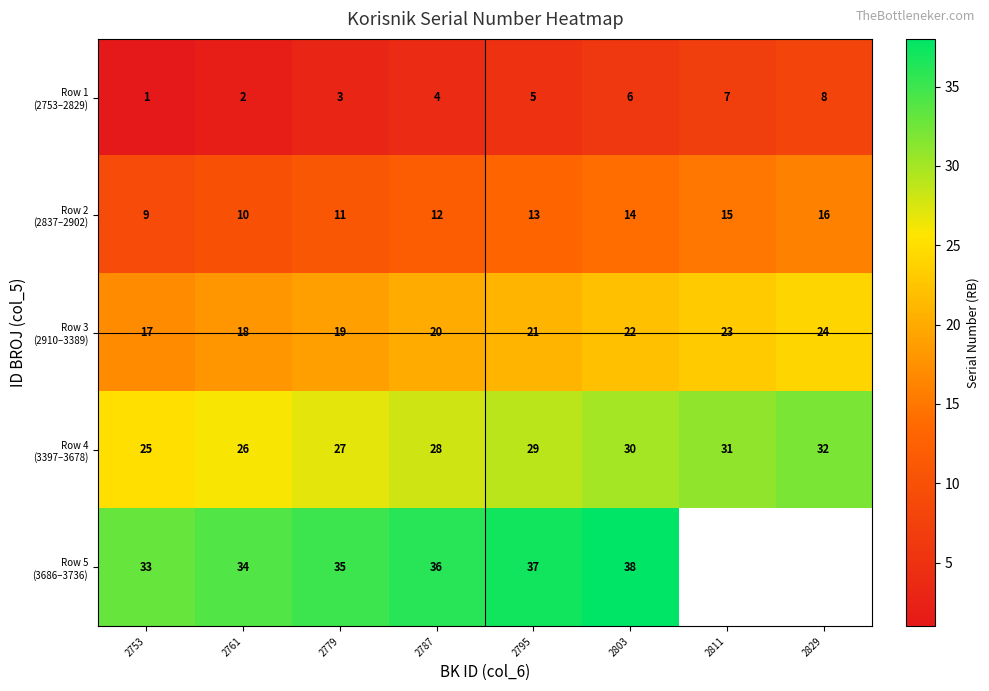

What is the total value across all series at 2753?

85